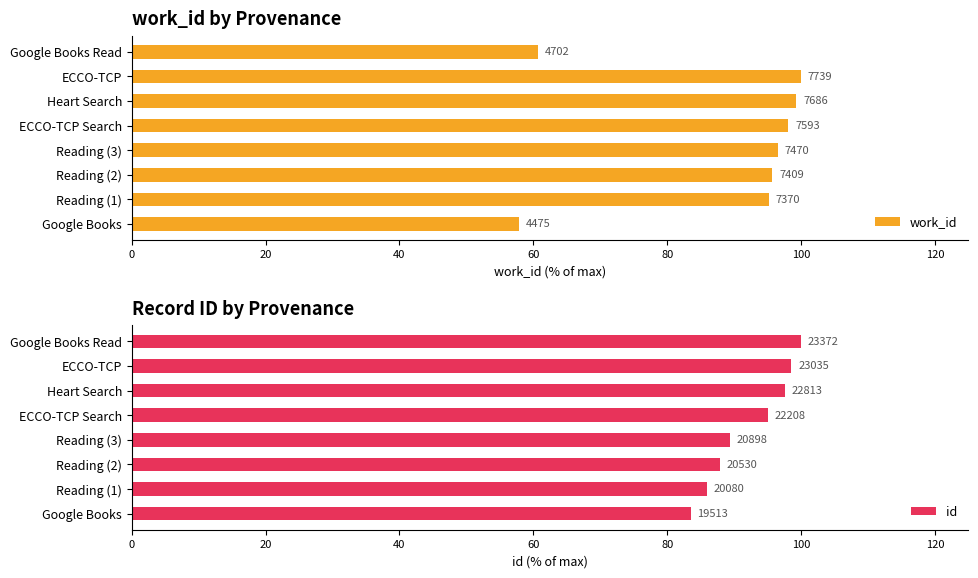

How many values in the work_id series are below 96?

4